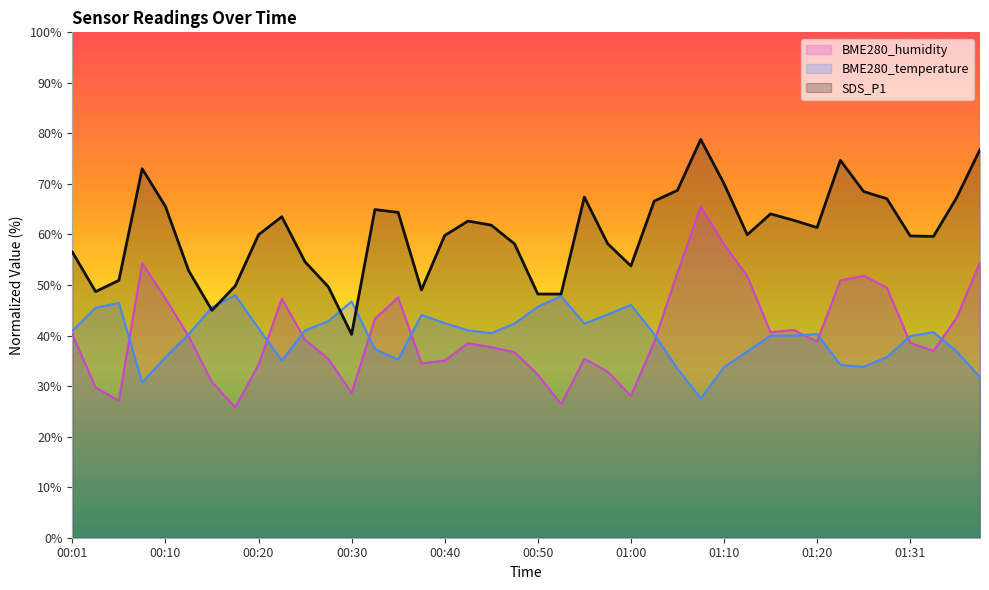

Reading left to right, what are all the values shown in this chart?

SDS_P1: 56.5	48.7	50.9	73.0	65.6	52.8	45.0	49.8	59.9	63.5	54.6	49.6	40.2	64.9	64.4	49.0	59.8	62.7	61.9	58.1	48.2	48.2	67.4	58.2	53.8	66.6	68.7	78.8	70.1	59.9	64.1	62.8	61.4	74.7	68.5	67.1	59.7	59.6	67.3	76.8
BME280_temperature: 41.0	45.5	46.5	30.7	35.7	40.3	45.6	48.0	41.4	35.1	41.0	42.9	46.7	37.3	35.2	44.1	42.5	41.0	40.5	42.4	45.7	47.8	42.4	44.2	46.1	40.3	33.4	27.6	33.7	36.9	40.0	40.0	40.3	34.2	33.8	35.7	39.9	40.7	36.9	31.7
BME280_humidity: 40.3	29.7	27.1	54.3	47.3	39.8	30.8	25.8	34.2	47.3	39.2	35.4	28.6	43.3	47.5	34.5	35.1	38.5	37.7	36.7	32.3	26.4	35.4	32.9	28.1	38.7	52.5	65.5	58.1	51.7	40.7	41.1	38.8	50.9	51.8	49.5	38.6	37.0	43.5	54.5